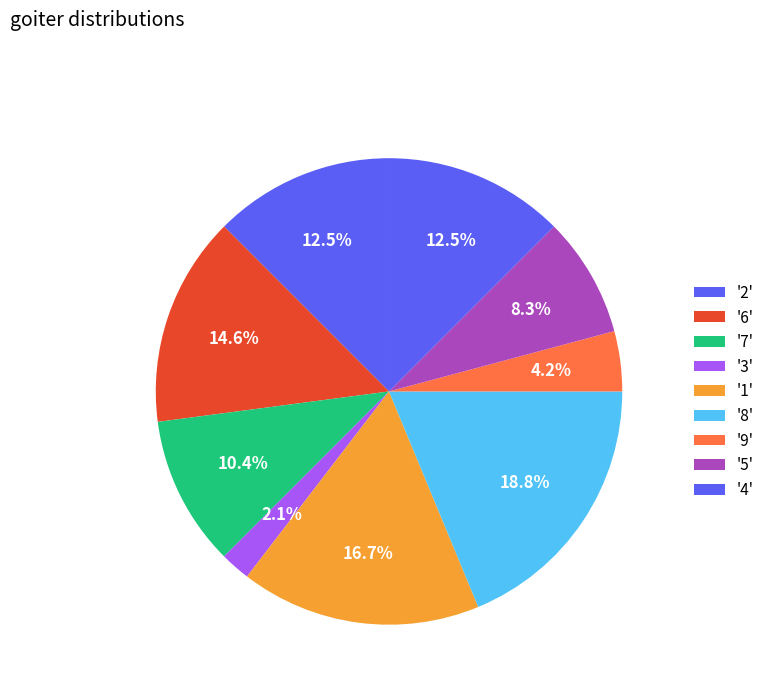

Count the number of slices in the pie.

9